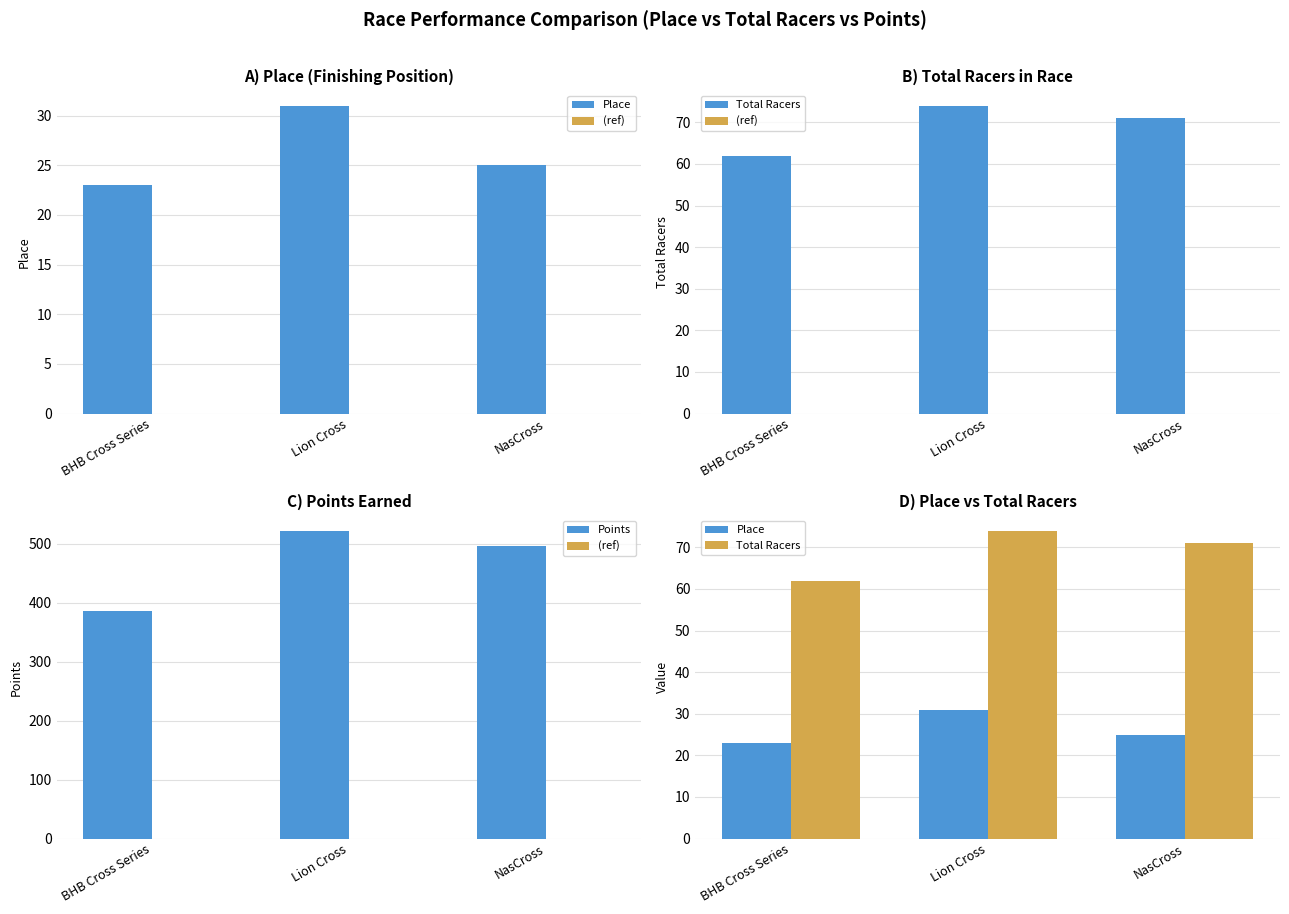

What is the maximum value shown in the chart?

522.3